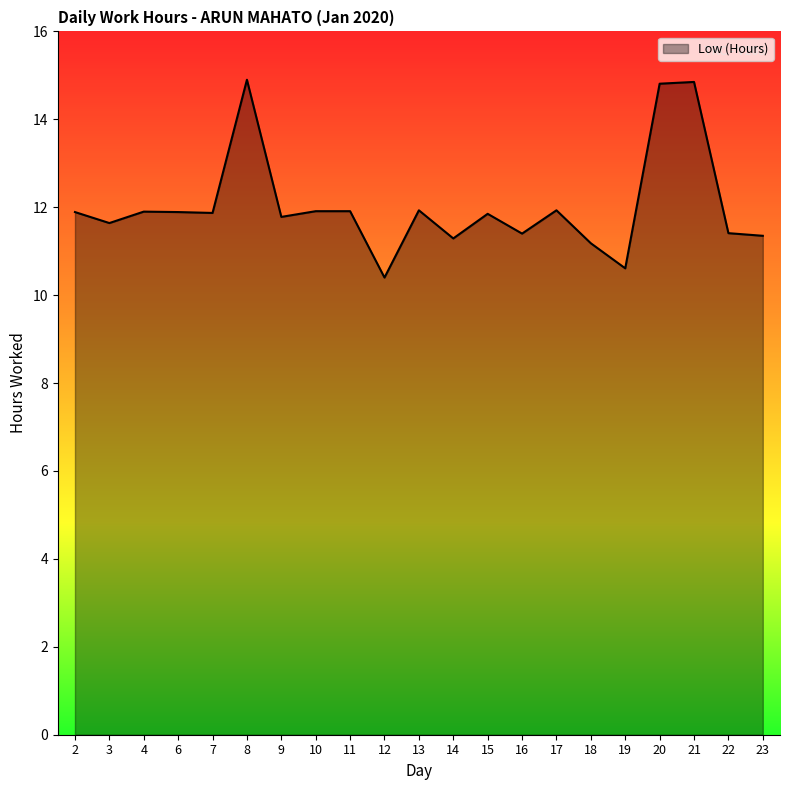

Is it true that the value at 12 is 2.9?

False